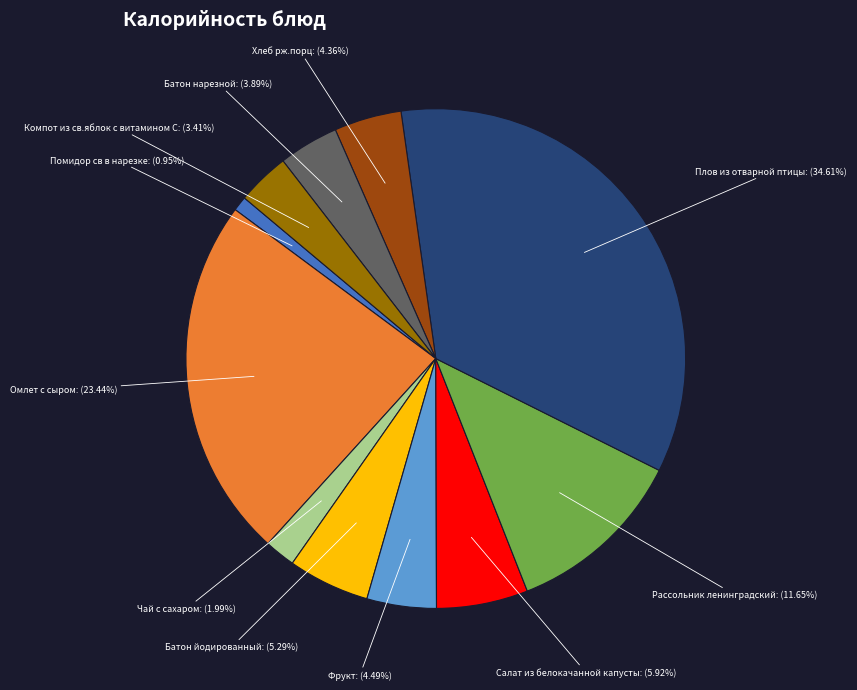

Is there a majority slice in this chart?

No